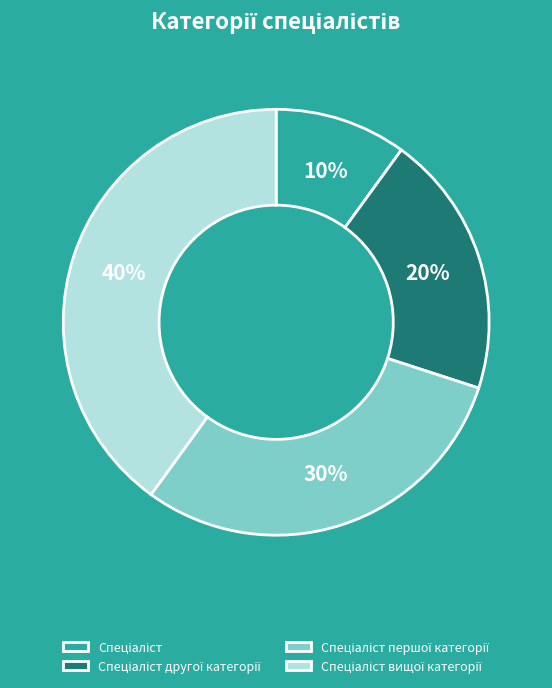

To the nearest percent, what is the average slice percentage?

25%